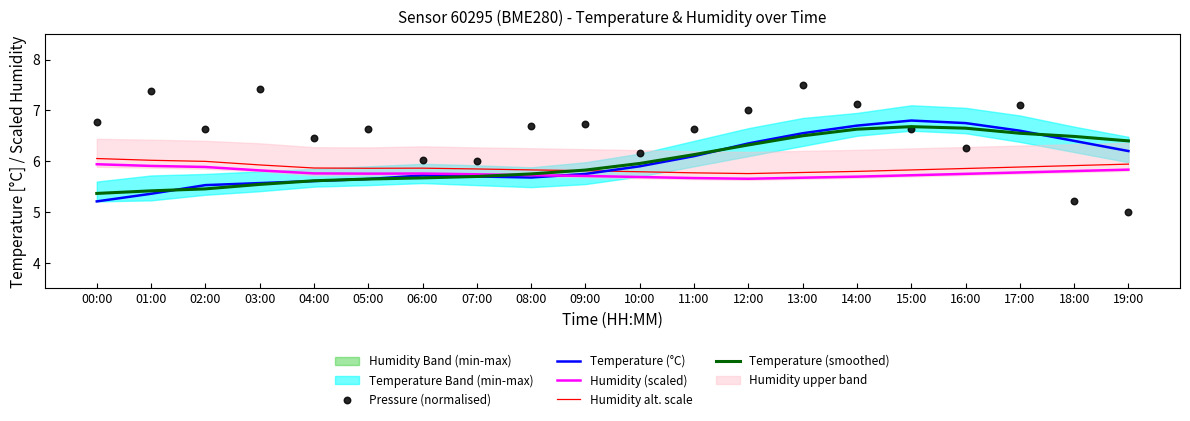

Which series reaches the minimum Y coordinate?

Pressure (normalised)